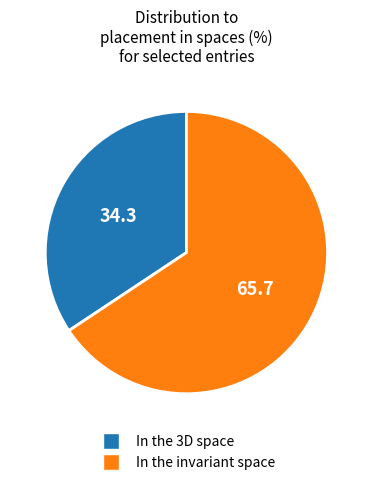

Does any single category account for the majority?

Yes